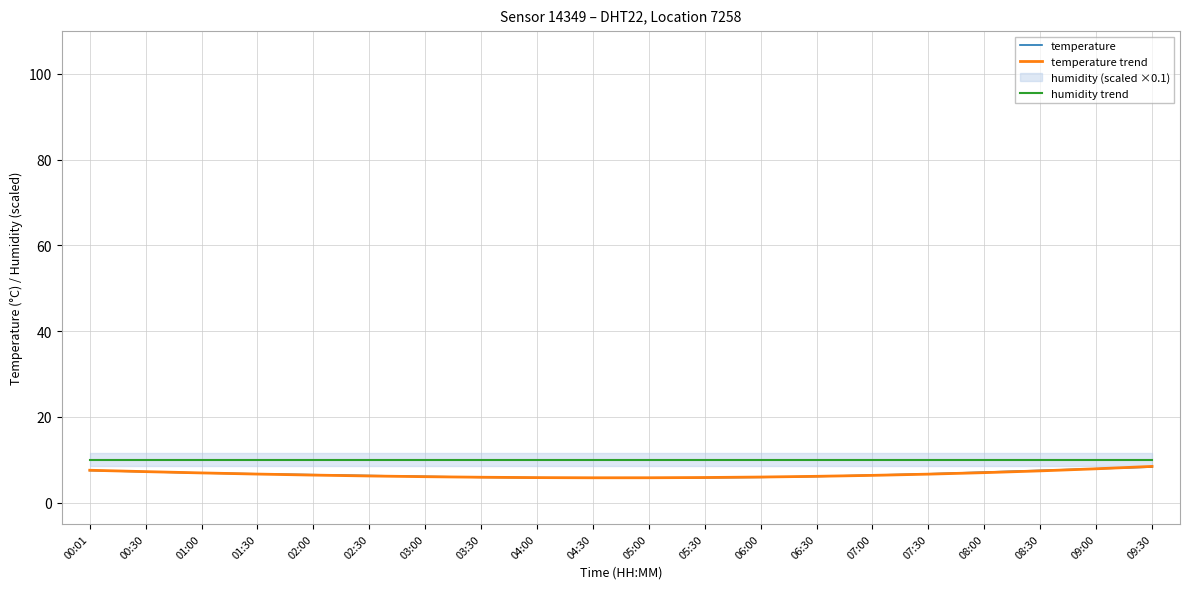

How many intersections are there between temperature and temperature trend?

4